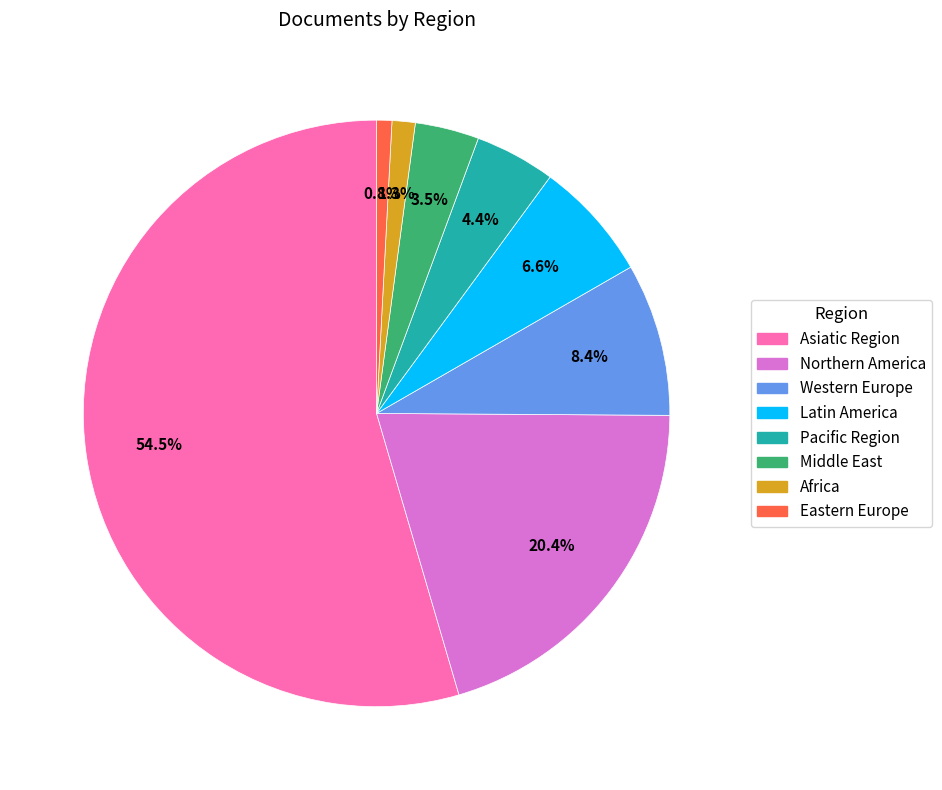

Do Western Europe and Eastern Europe together represent more than half of the pie?

No